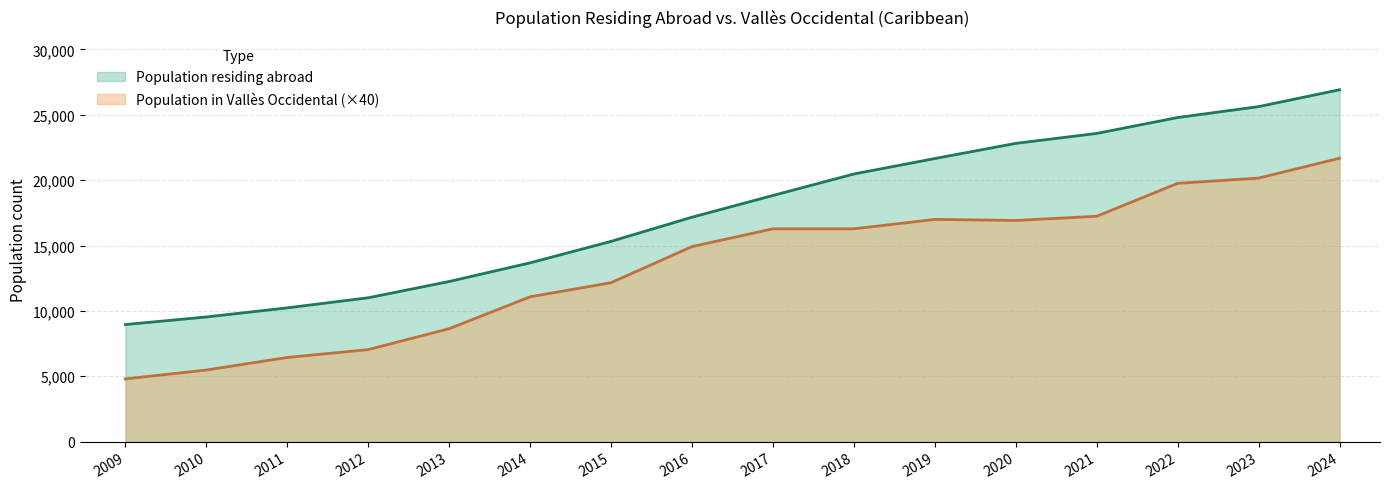

What is the sum of all Population residing abroad values?

282840